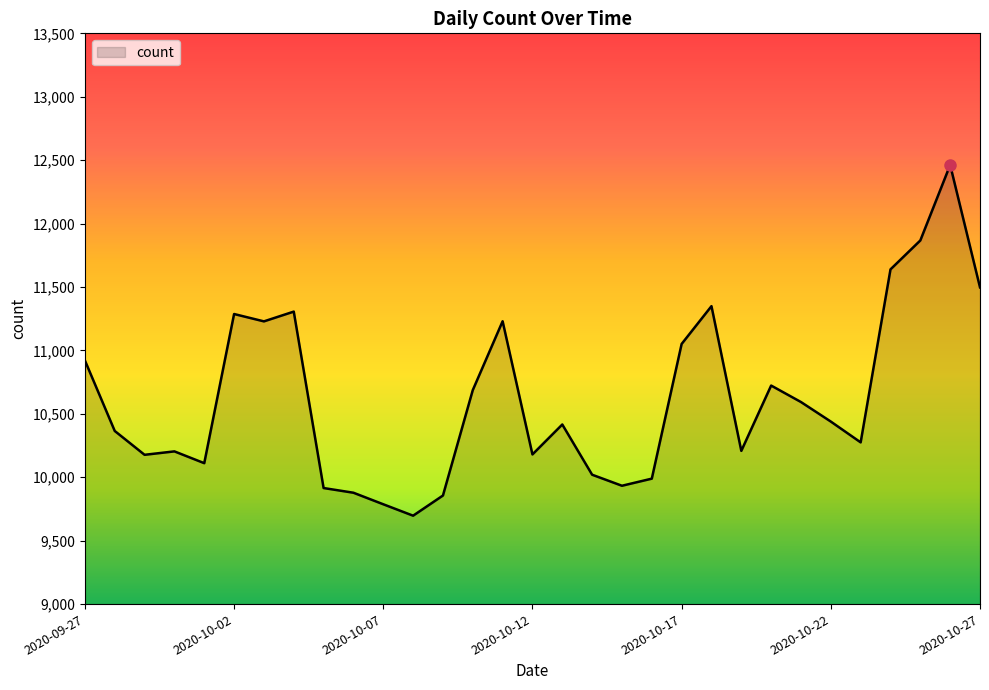

What is the smallest value displayed?

9697